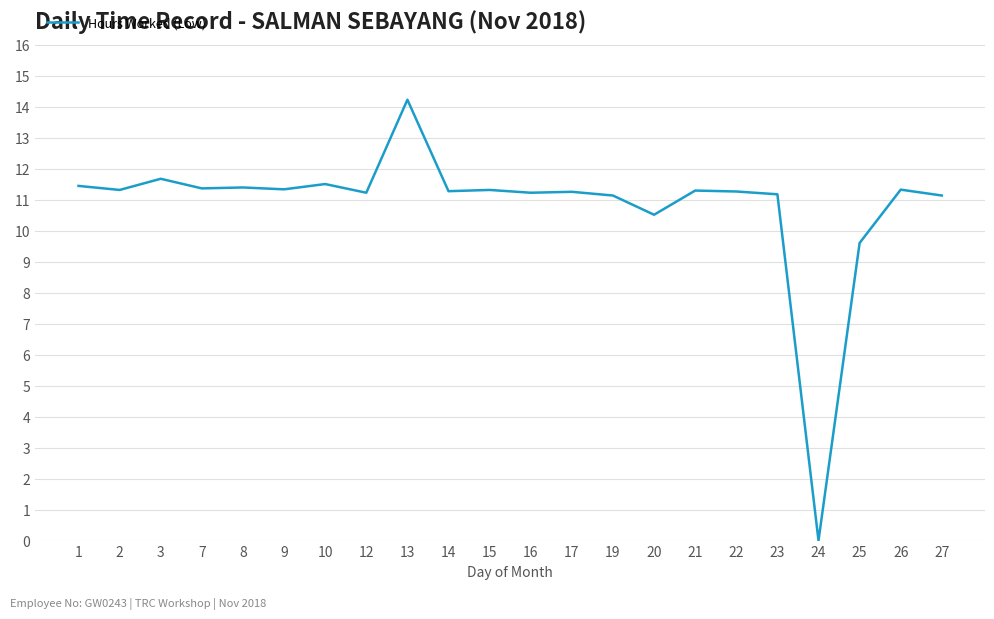

At which category does the chart reach its peak across all series?

13